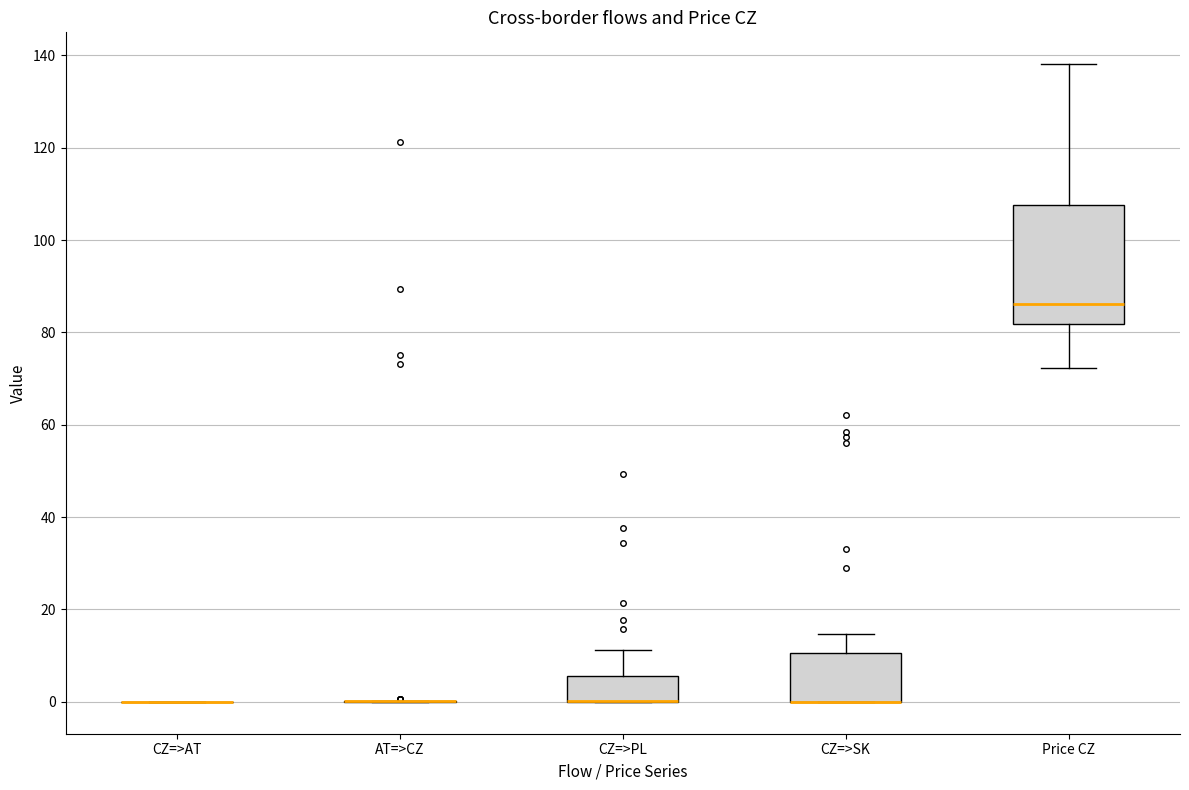

Reading left to right, read every box against the y-axis: the position of its median line, the range the box covers, and the ends of its whiskers. The values are not printed on the chart, so give them approximately, as read against the axis.

CZ=>AT: box collapsed to a line at 0, whiskers 0 to 0
AT=>CZ: box collapsed to a line at 0, whiskers 0 to 0
CZ=>PL: median 0 (drawn on the box's lower edge), box 0 to 6, whiskers 0 to 12
CZ=>SK: median 0 (drawn on the box's lower edge), box 0 to 10, whiskers 0 to 14
Price CZ: median 86, box 82 to 108, whiskers 72 to 138